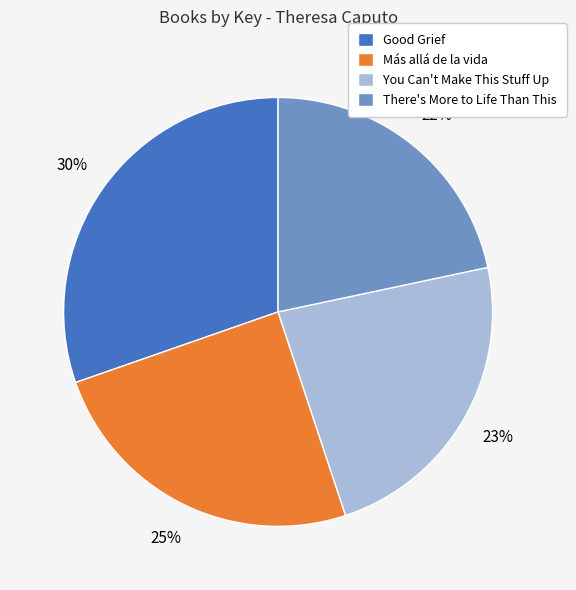

Combined, do There's More to Life Than This and Good Grief account for over 50%?

Yes